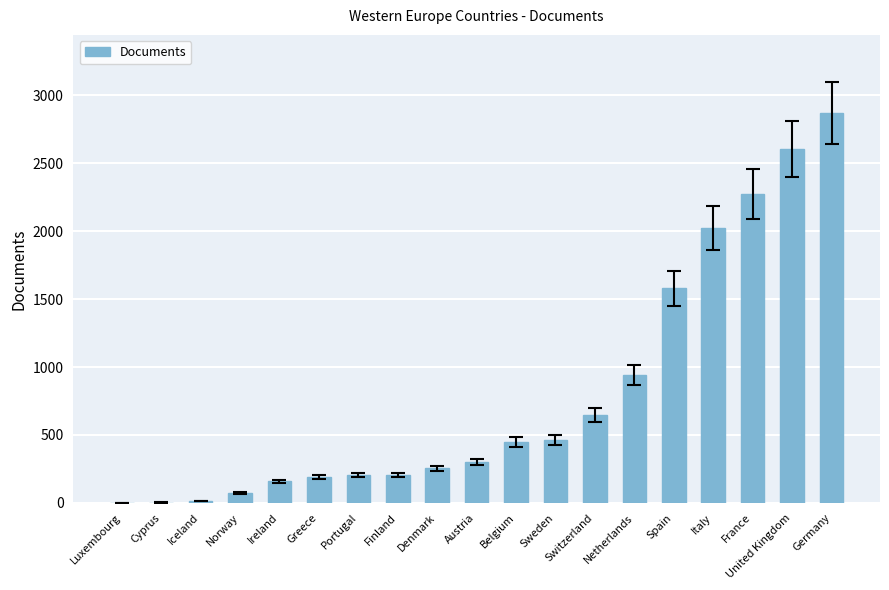

Where is the data nearest to the value 1436?

Spain